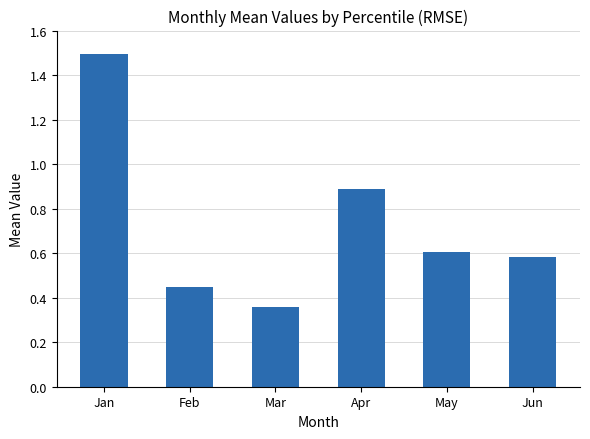

Is it true that the value at Jan is 1.5?

True